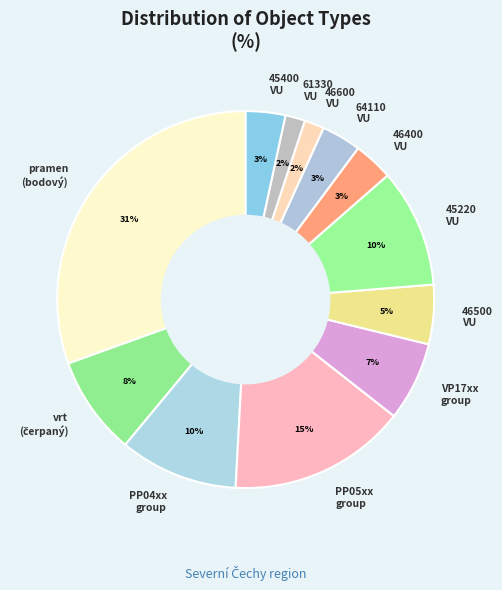

What percentage is the VP17xx group slice, to the nearest percent?

7%